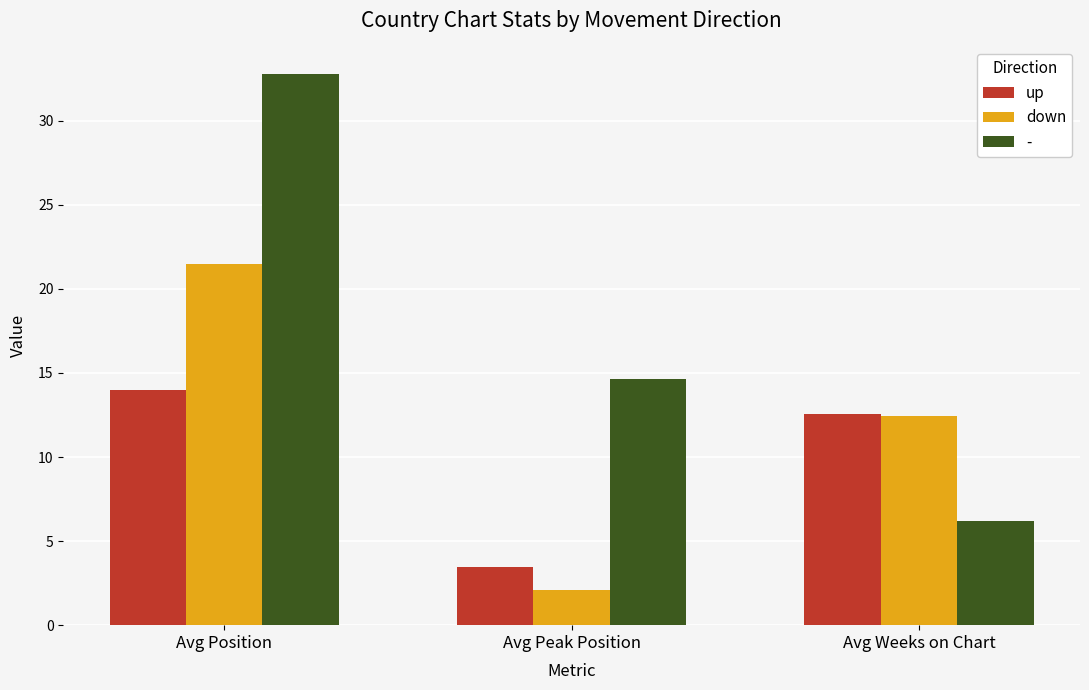

What position from the left is Avg Position?

1